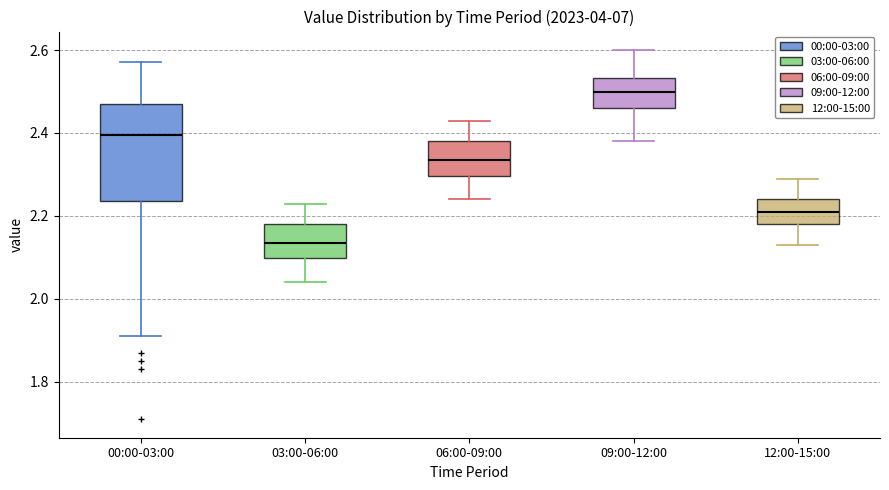

Reading left to right, transcribe this box plot: for each box, give where its median line is, the range the box spans, and where its two whiskers end, as read against the y-axis. The values are not printed on the chart, so give them approximately, as read against the axis.

00:00-03:00: median 2.40, box 2.24 to 2.48, whiskers 1.92 to 2.58
03:00-06:00: median 2.14, box 2.10 to 2.18, whiskers 2.04 to 2.24
06:00-09:00: median 2.34, box 2.30 to 2.38, whiskers 2.24 to 2.44
09:00-12:00: median 2.50, box 2.46 to 2.54, whiskers 2.38 to 2.60
12:00-15:00: median 2.22, box 2.18 to 2.24, whiskers 2.14 to 2.30